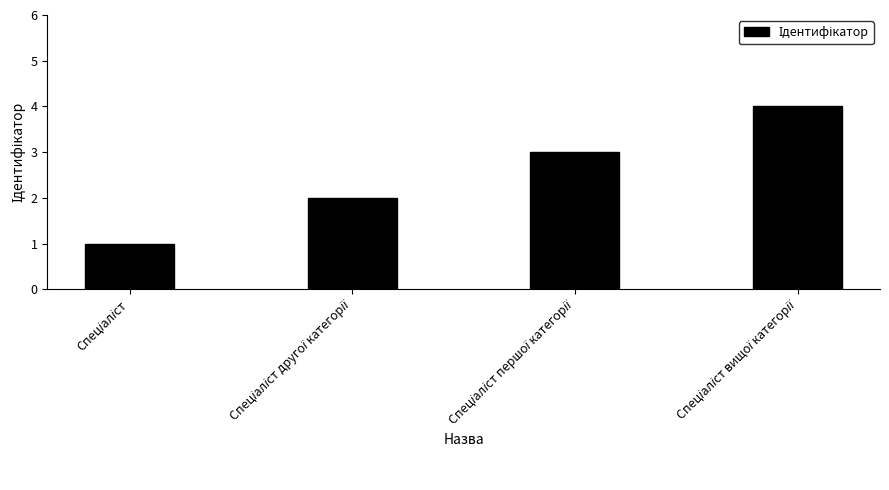

What is the difference between the maximum and minimum values?

3